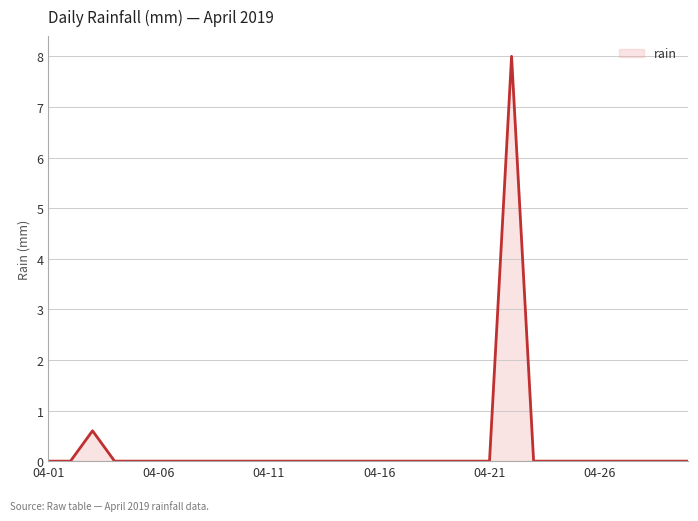

What is the difference between the maximum and minimum values?

8.0